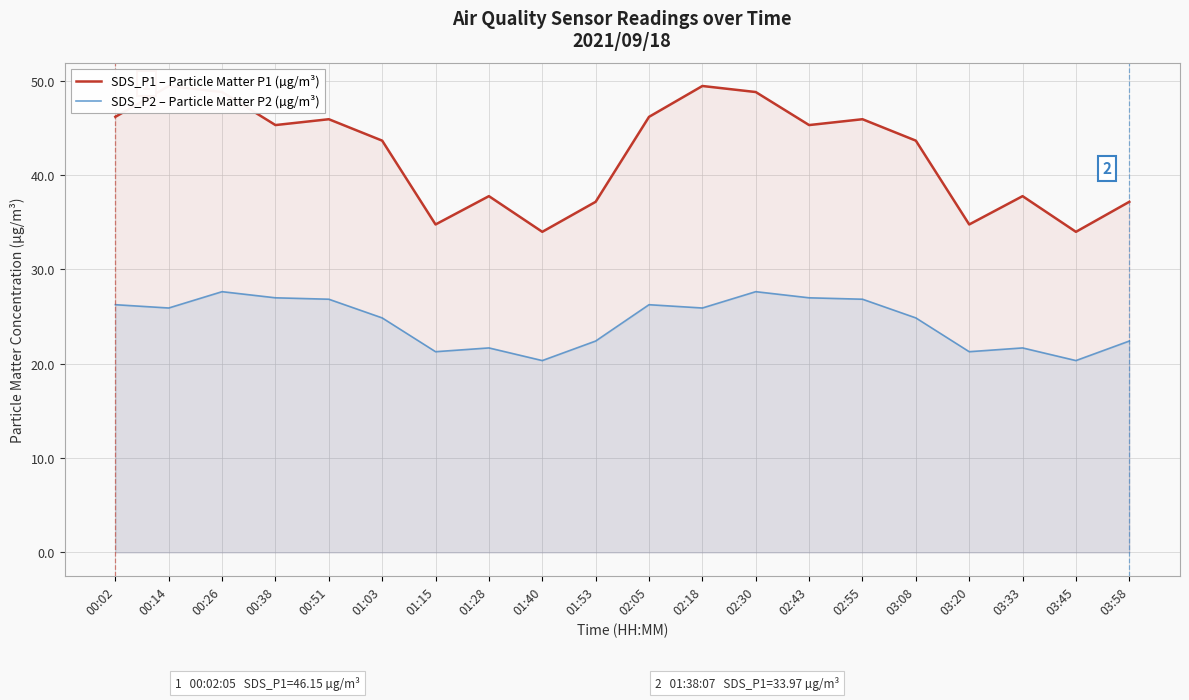

Reading right to left, extract all data points from this chart.

SDS_P1 – Particle Matter P1 (µg/m³): 03:58=37.1	03:45=34.0	03:33=37.8	03:20=34.8	03:08=43.6	02:55=45.9	02:43=45.3	02:30=48.8	02:18=49.4	02:05=46.1	01:53=37.1	01:40=34.0	01:28=37.8	01:15=34.8	01:03=43.6	00:51=45.9	00:38=45.3	00:26=48.8	00:14=49.4	00:02=46.1
SDS_P2 – Particle Matter P2 (µg/m³): 03:58=22.4	03:45=20.3	03:33=21.7	03:20=21.3	03:08=24.9	02:55=26.8	02:43=27.0	02:30=27.6	02:18=25.9	02:05=26.2	01:53=22.4	01:40=20.3	01:28=21.7	01:15=21.3	01:03=24.9	00:51=26.8	00:38=27.0	00:26=27.6	00:14=25.9	00:02=26.2